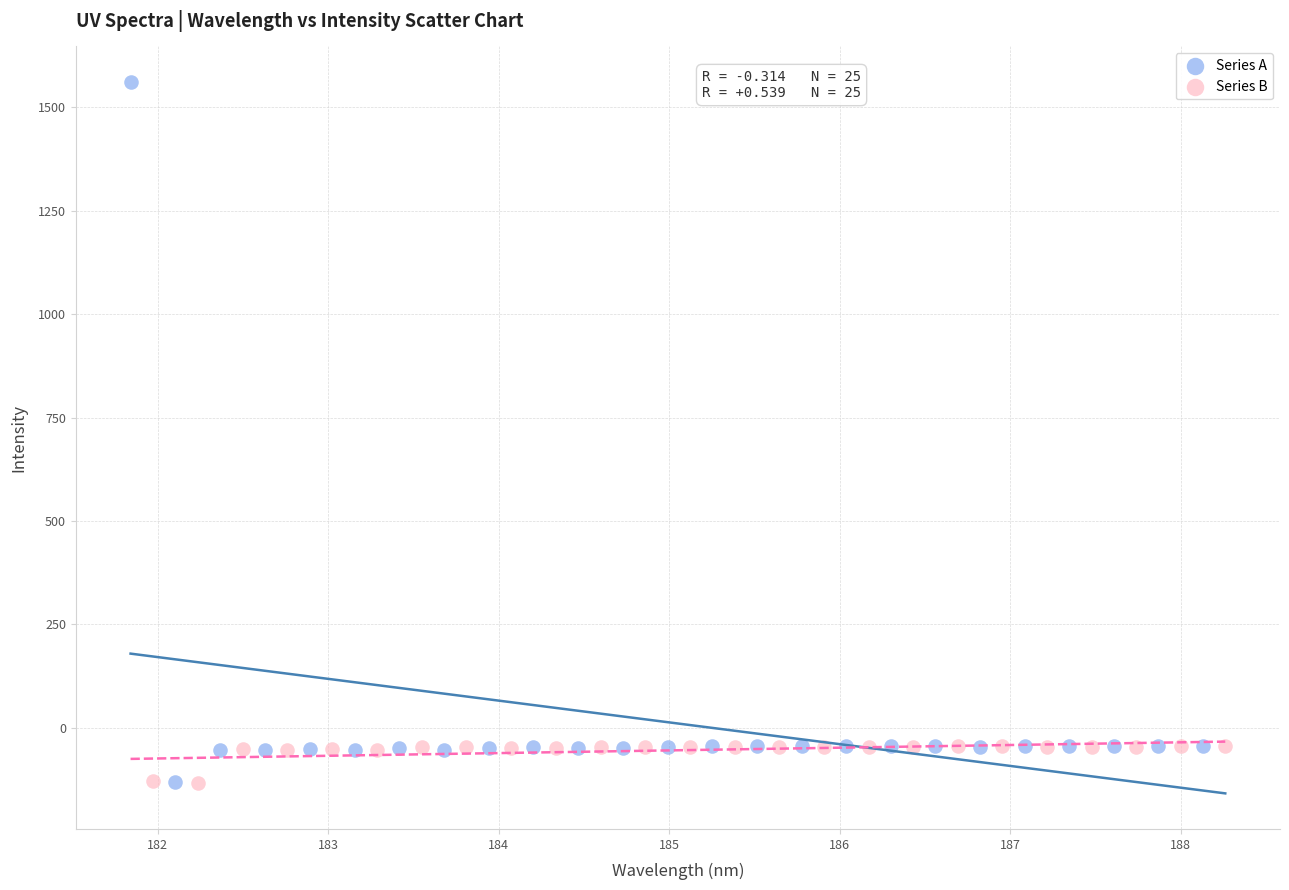

What are all the series names shown in the legend?

Series A, Series B